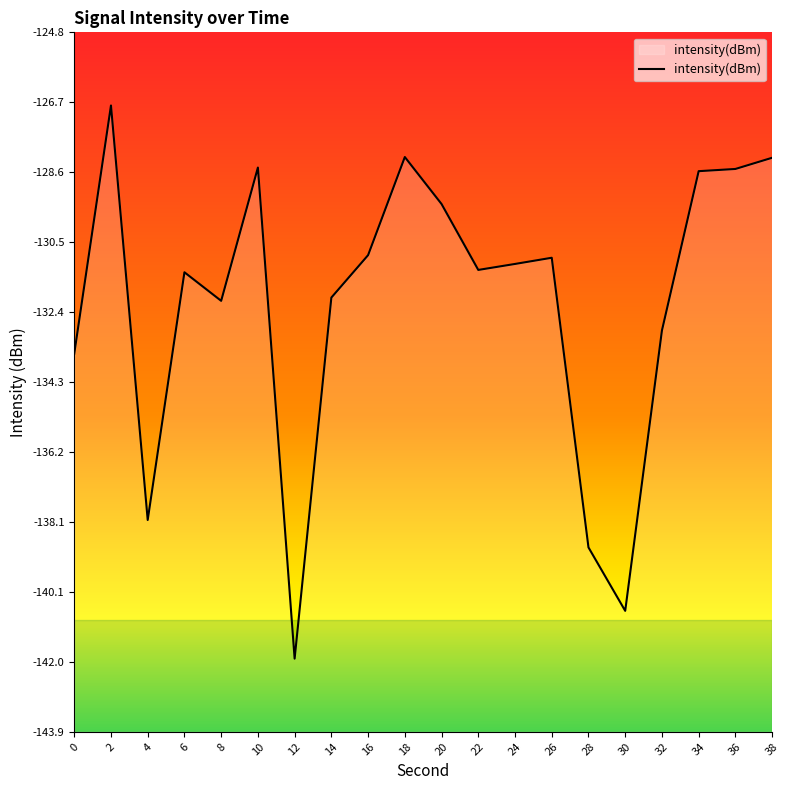

True or false: the data has more than 0 interior local peaks.

True